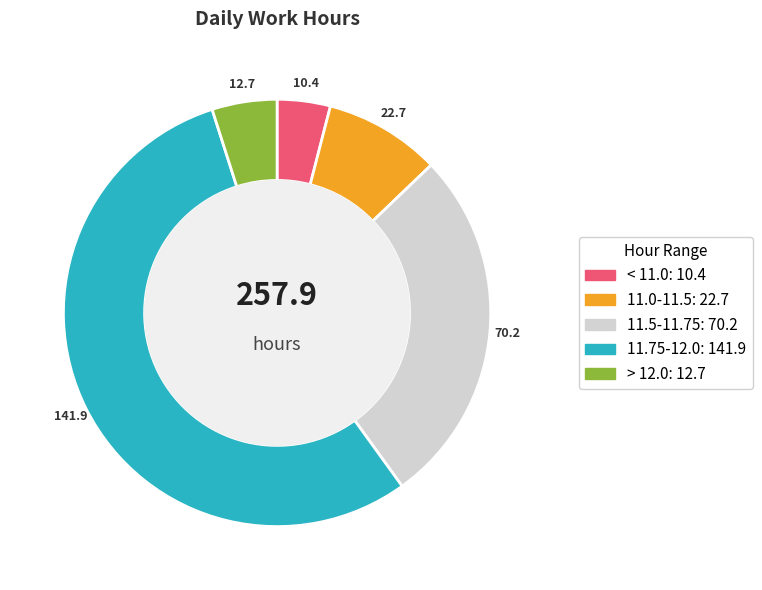

Is there a majority slice in this chart?

Yes